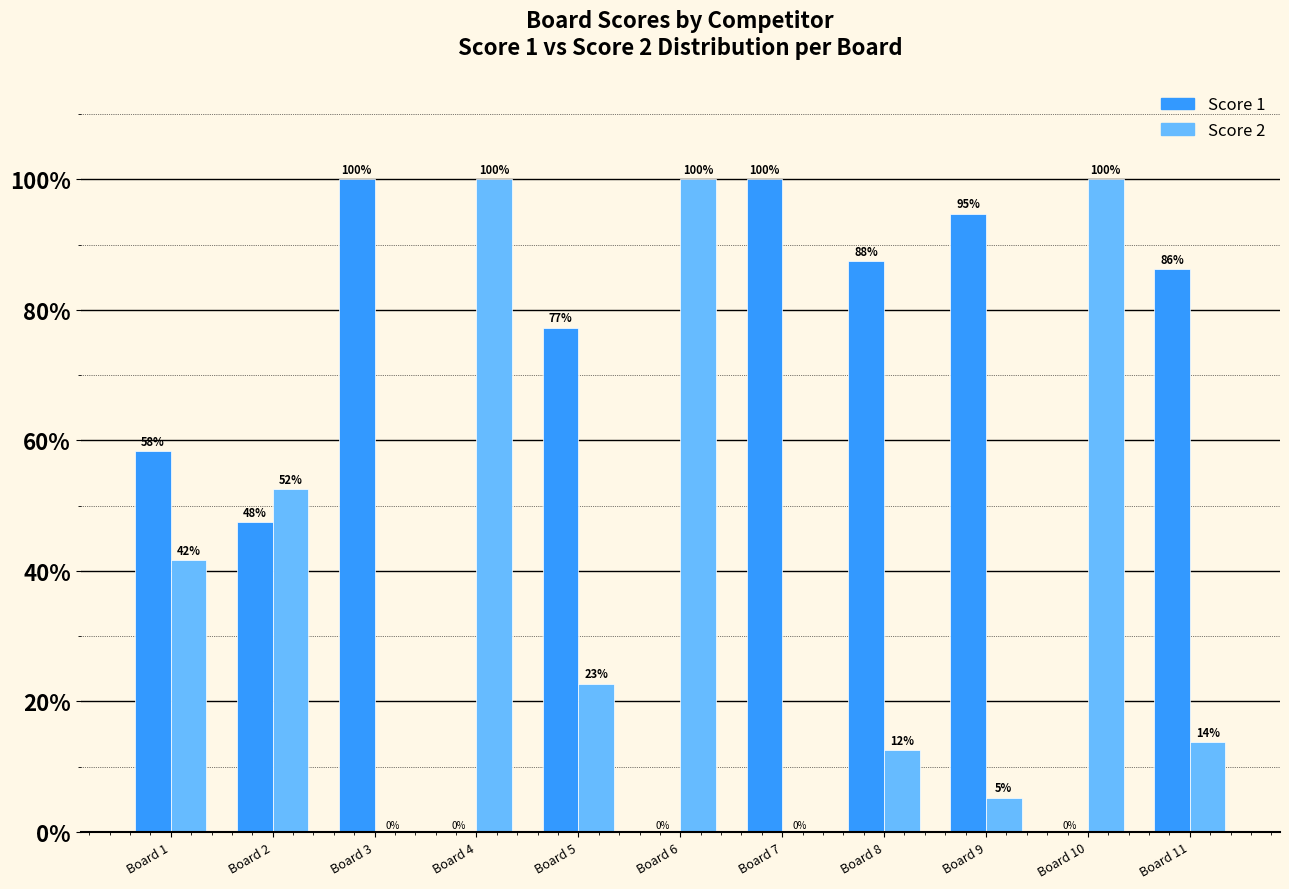

Is it true that Score 2 equals 156.8 at Board 10?

False